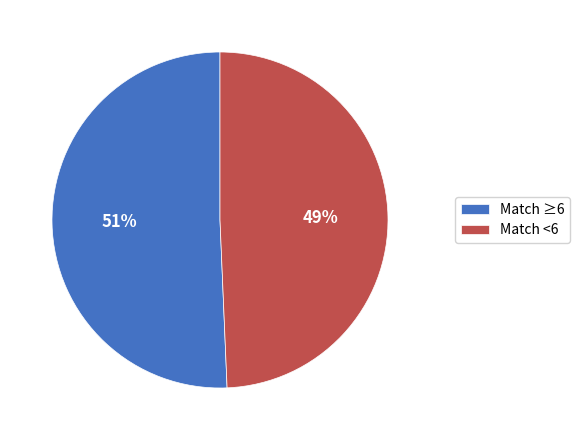

Which category accounts for the majority?

Match ≥6